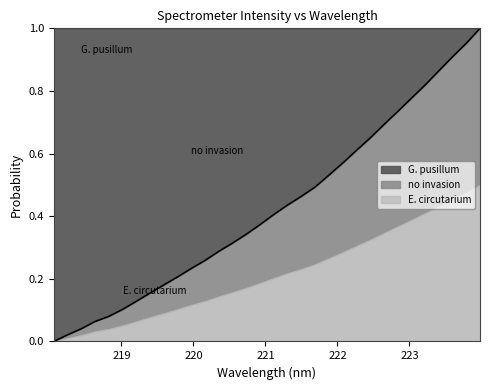

What is the maximum value shown in the chart?

1.0